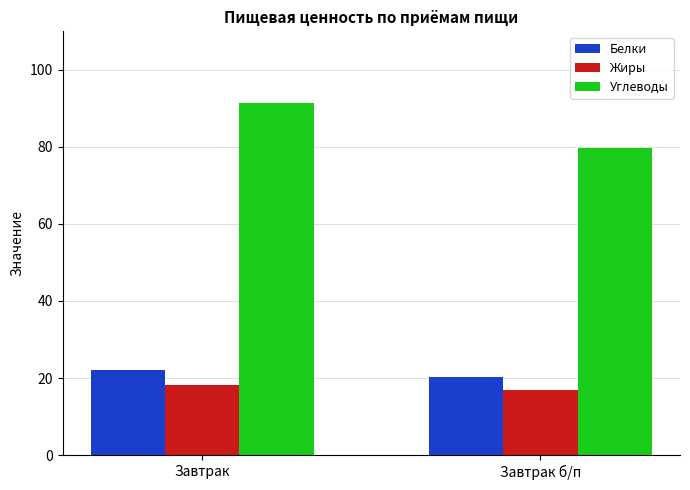

How many groups of bars are there?

2